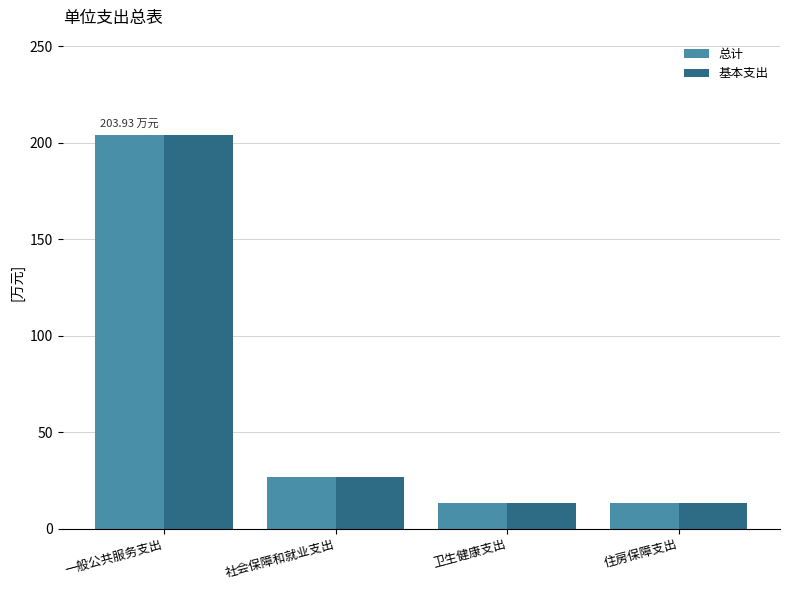

What is the approximate value of 基本支出 at 卫生健康支出?

13.4